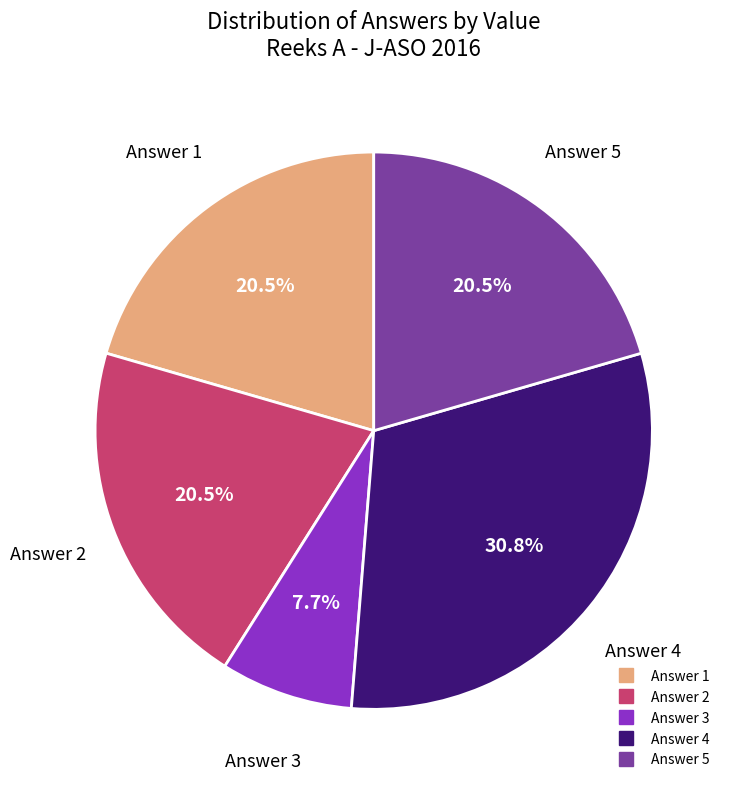

Does any single category account for the majority?

No